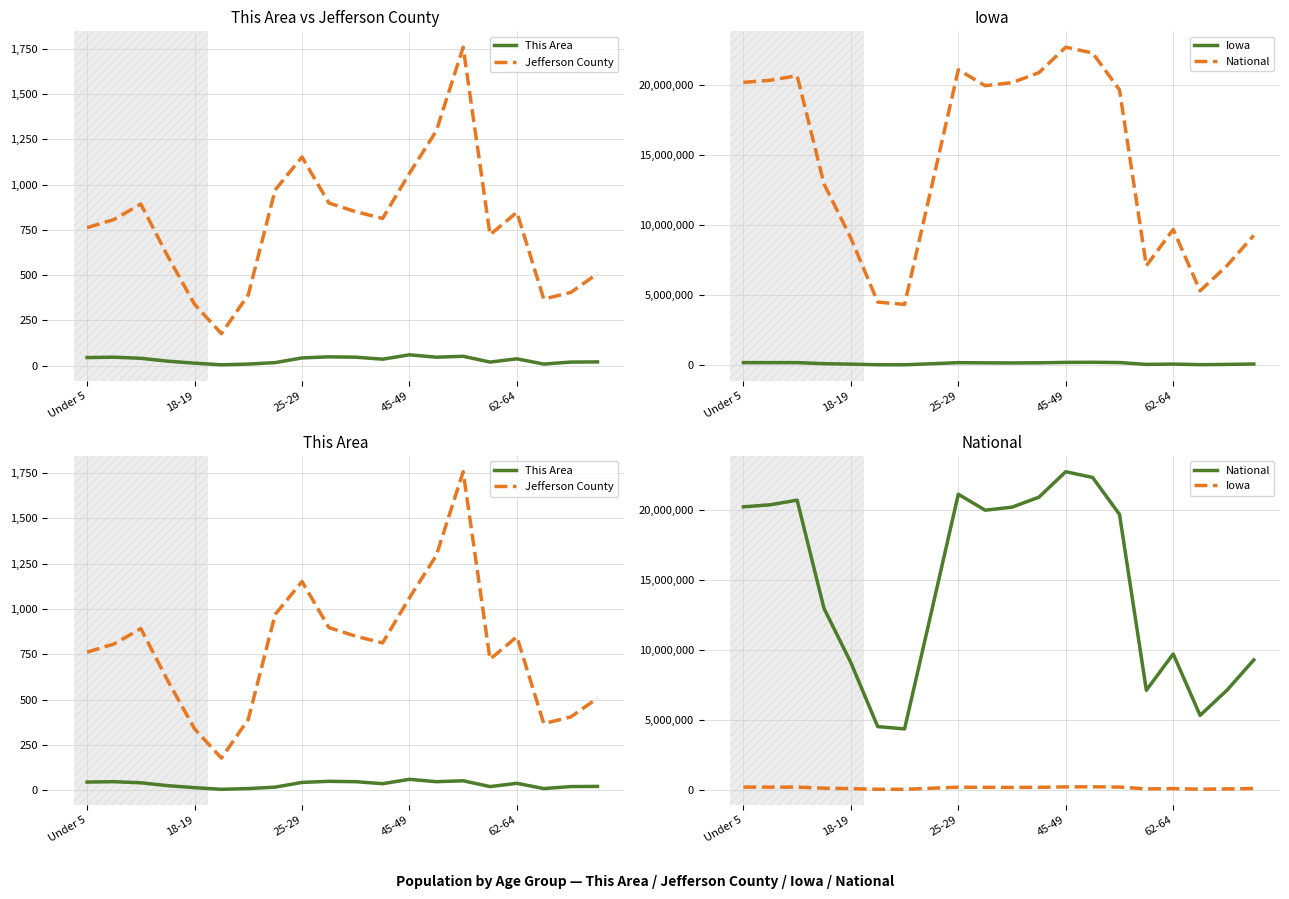

What is the minimum value for Iowa?

44695